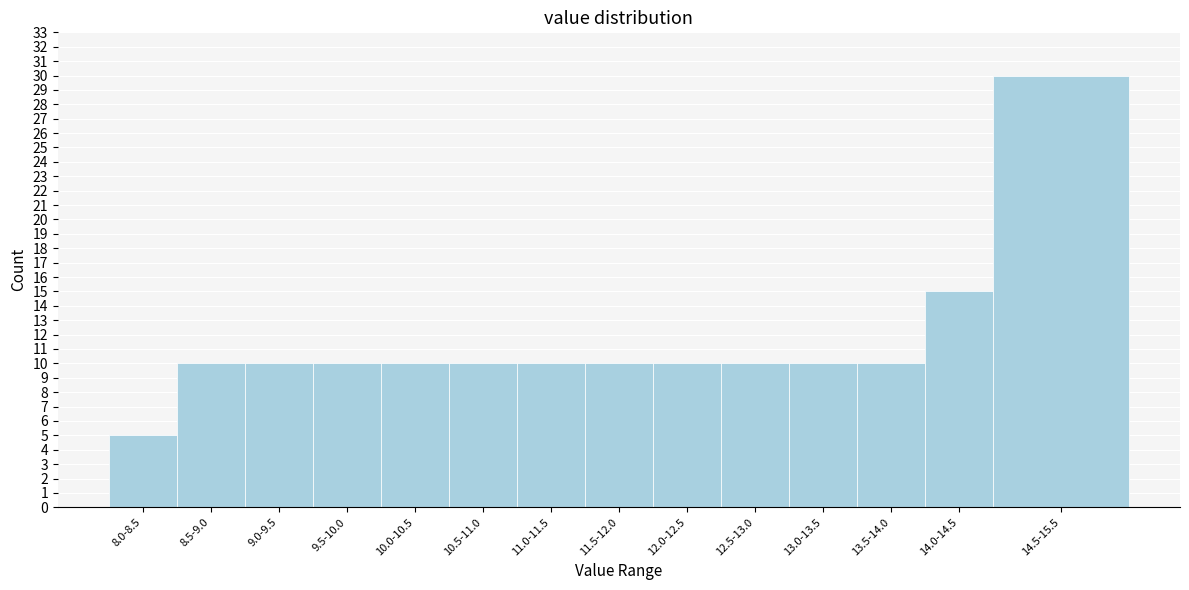

Reading left to right, transcribe all the data shown in this chart.

8.0-8.5=5	8.5-9.0=10	9.0-9.5=10	9.5-10.0=10	10.0-10.5=10	10.5-11.0=10	11.0-11.5=10	11.5-12.0=10	12.0-12.5=10	12.5-13.0=10	13.0-13.5=10	13.5-14.0=10	14.0-14.5=15	14.5-15.5=30